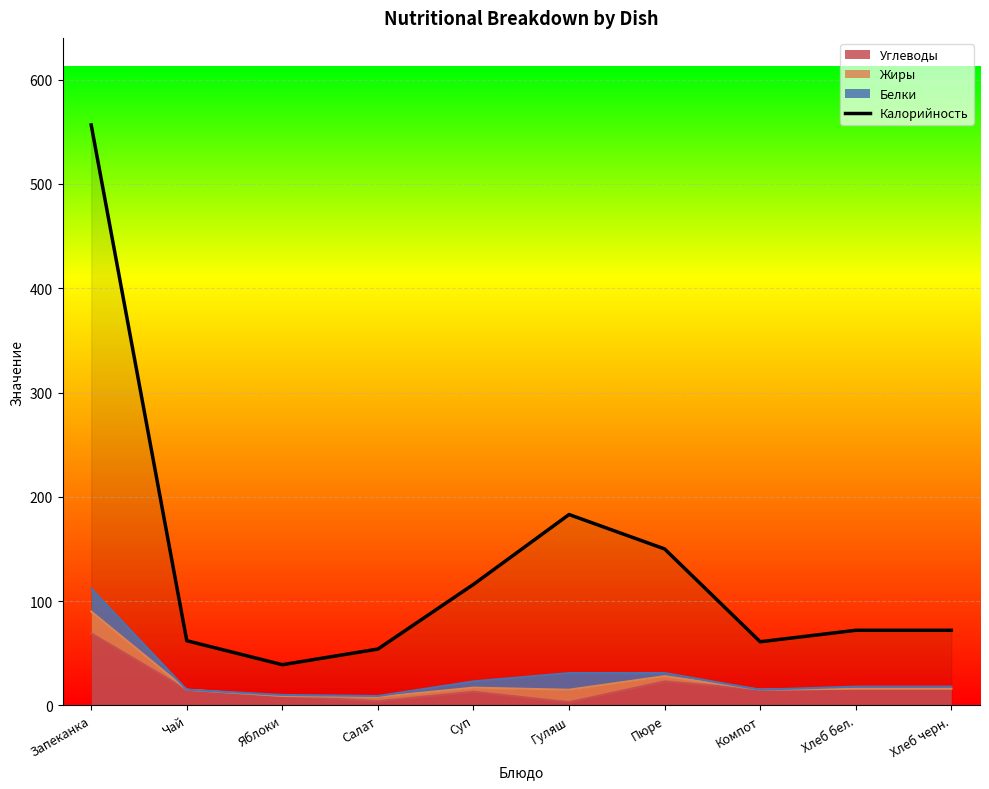

Which label corresponds to the smallest value in the chart?

Яблоки